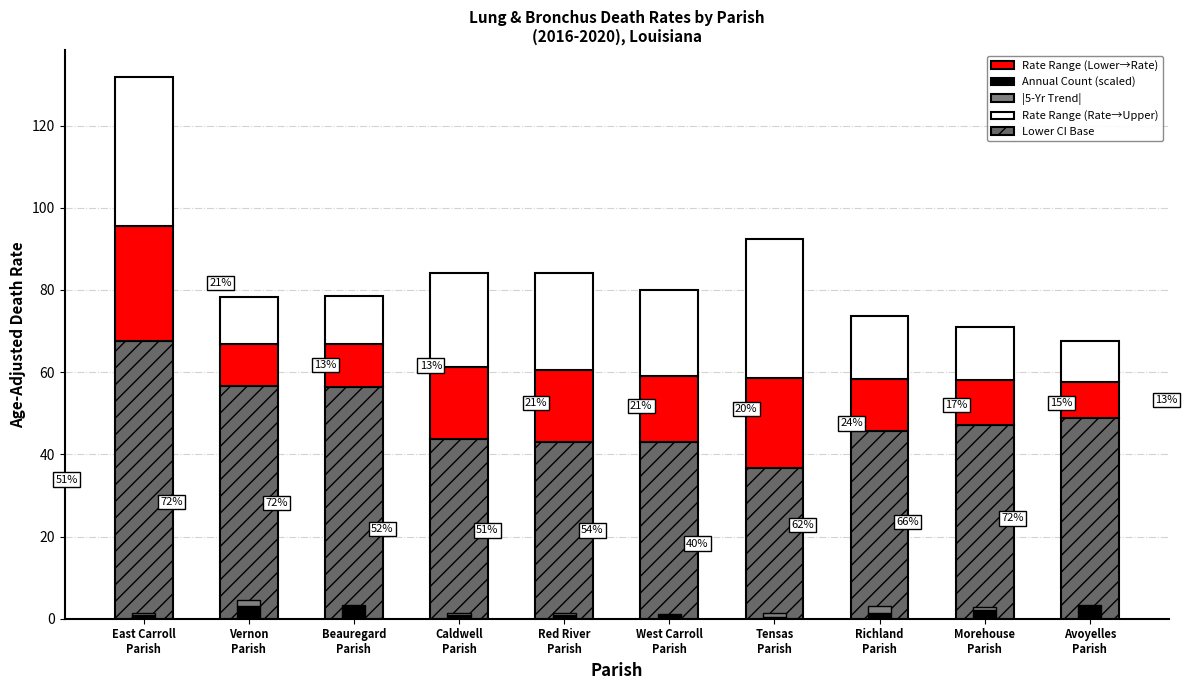

Where does the Lower CI (Rate) series first go above 47?

East Carroll
Parish